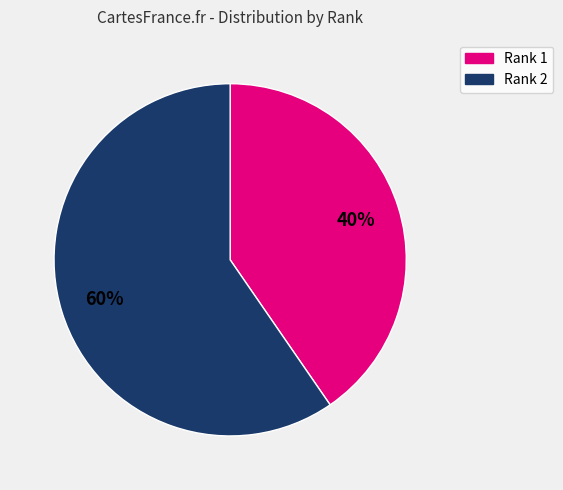

Approximately how many times larger is the value at Rank 1 compared to Rank 2?

0.7